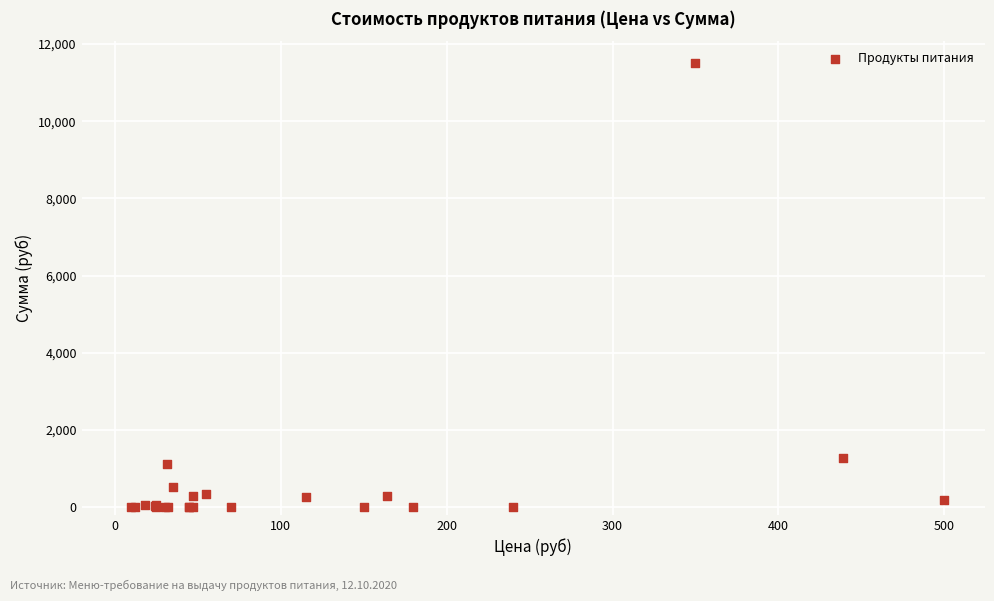

What Y value in the scatter plot is closest to 5748?

1281.6